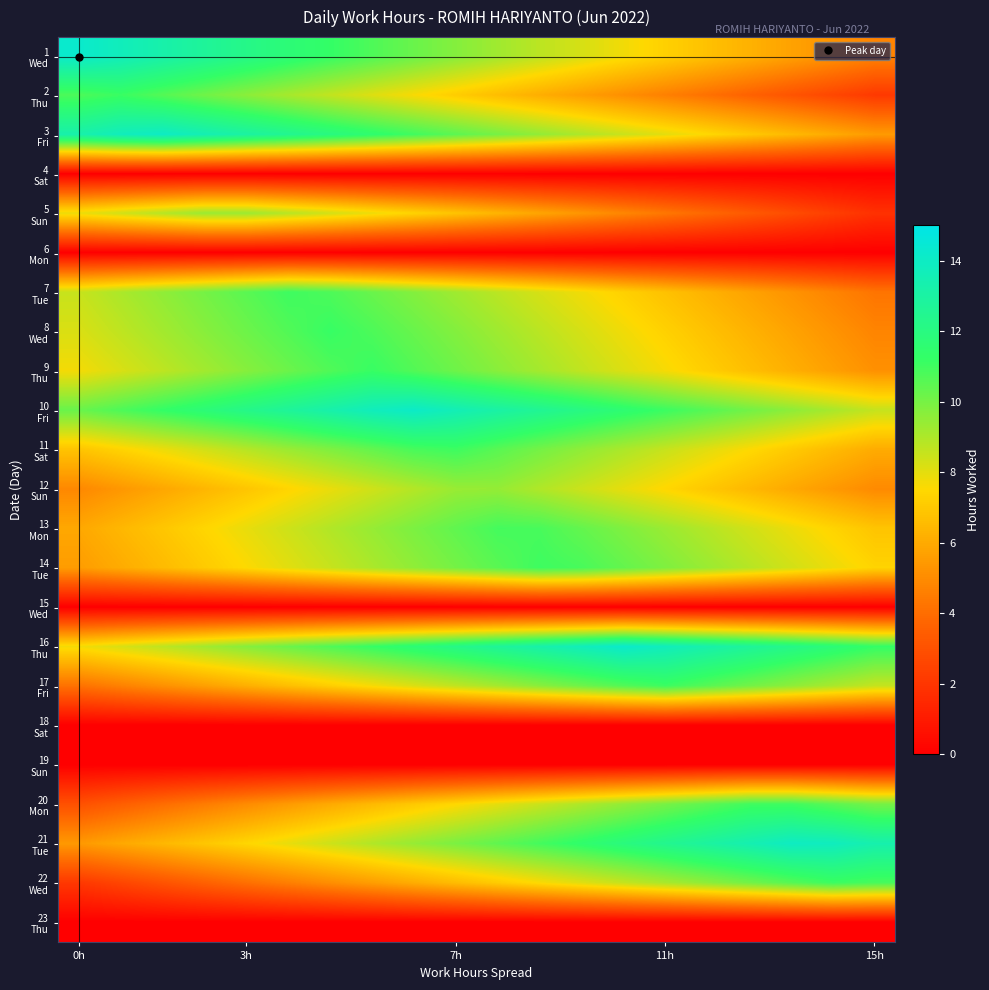

At how many categories does at least one series exceed 0?

20